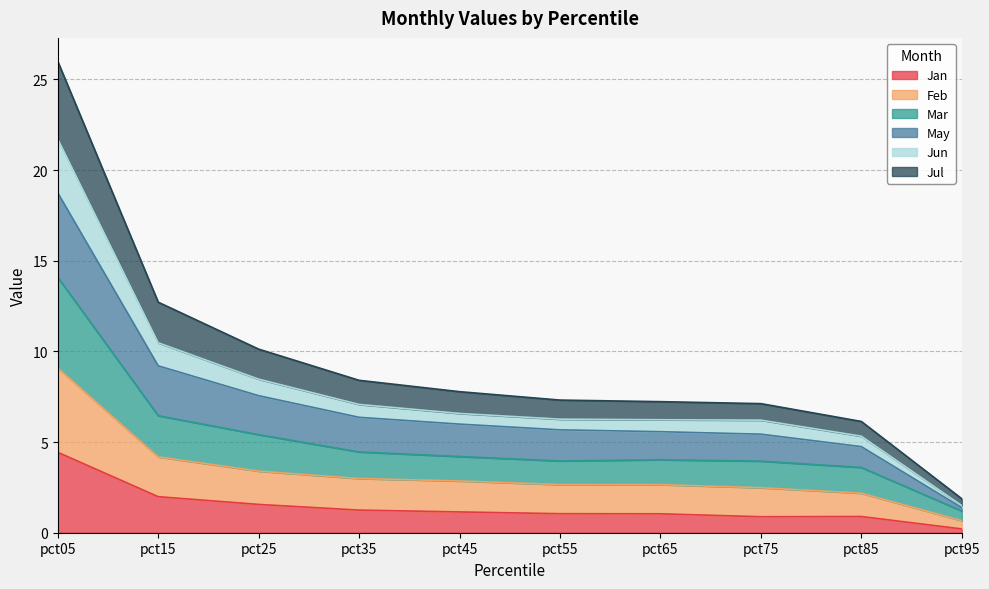

What is the maximum value for Feb?

9.1